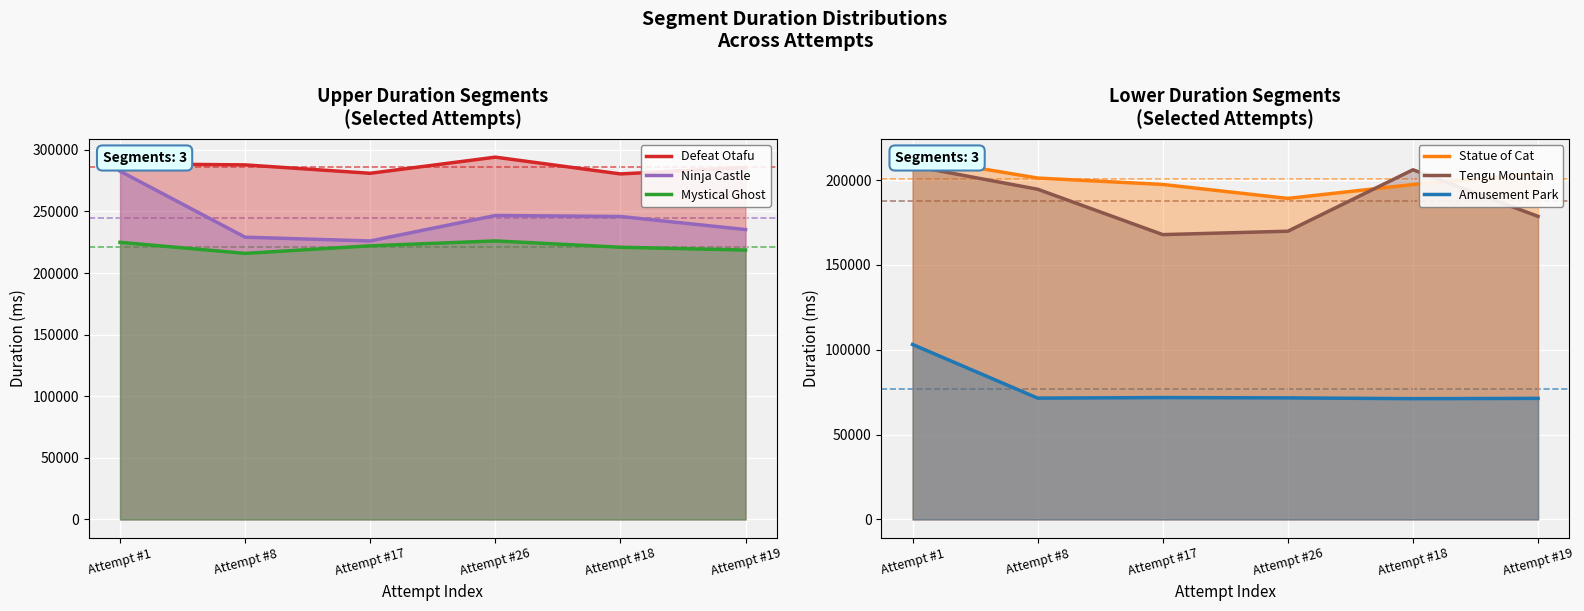

What is the value of the Tengu Mountain point at the 3rd from the left?

167903